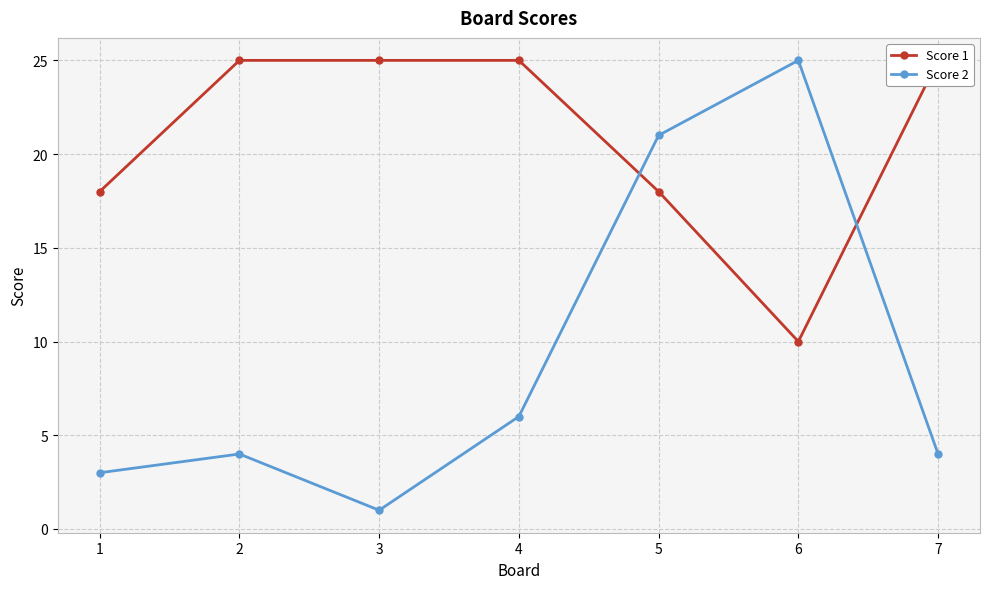

How many lines are shown in the chart?

2